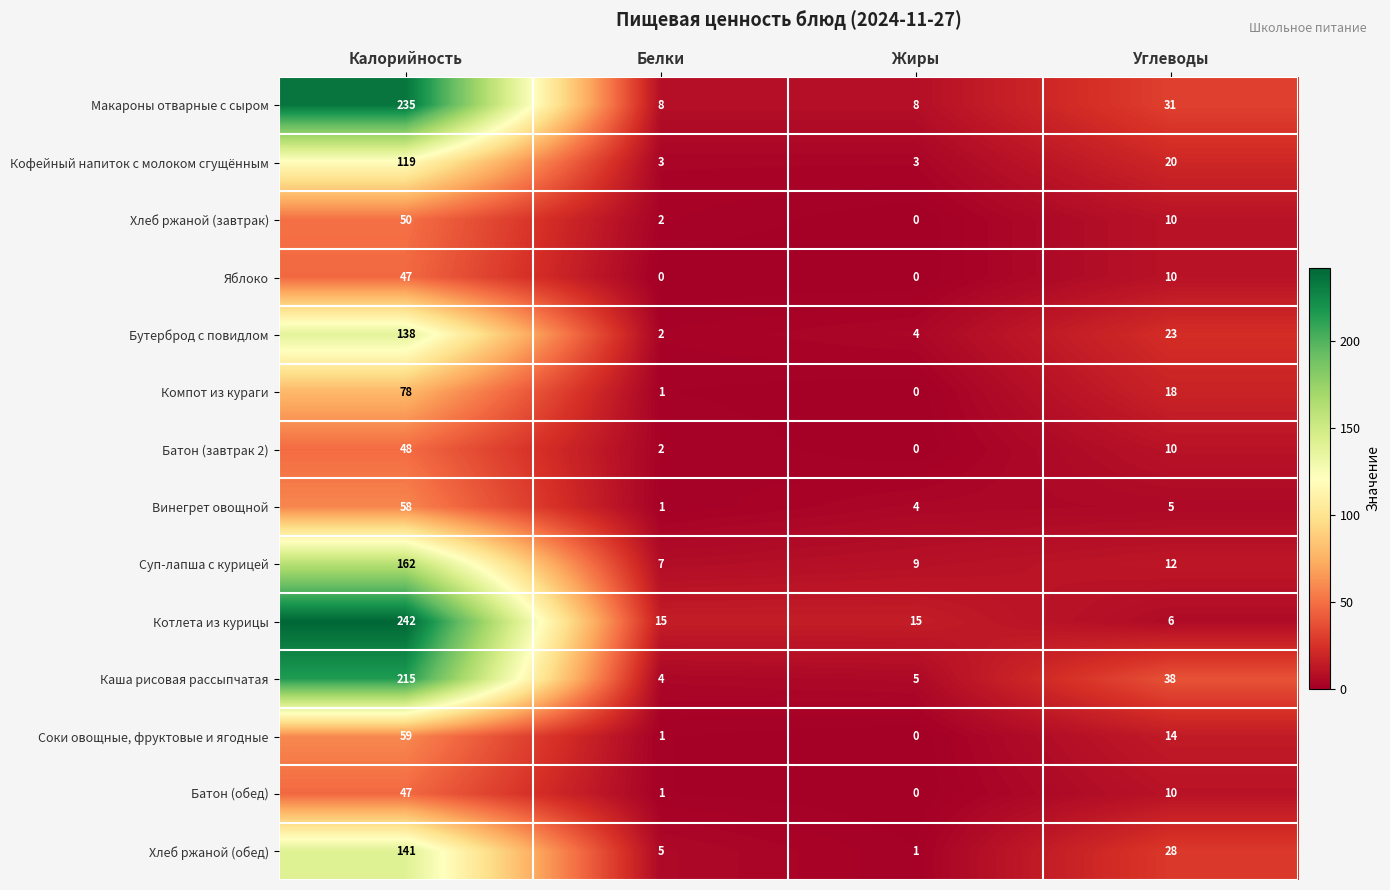

What is the maximum value for Компот из кураги?

78